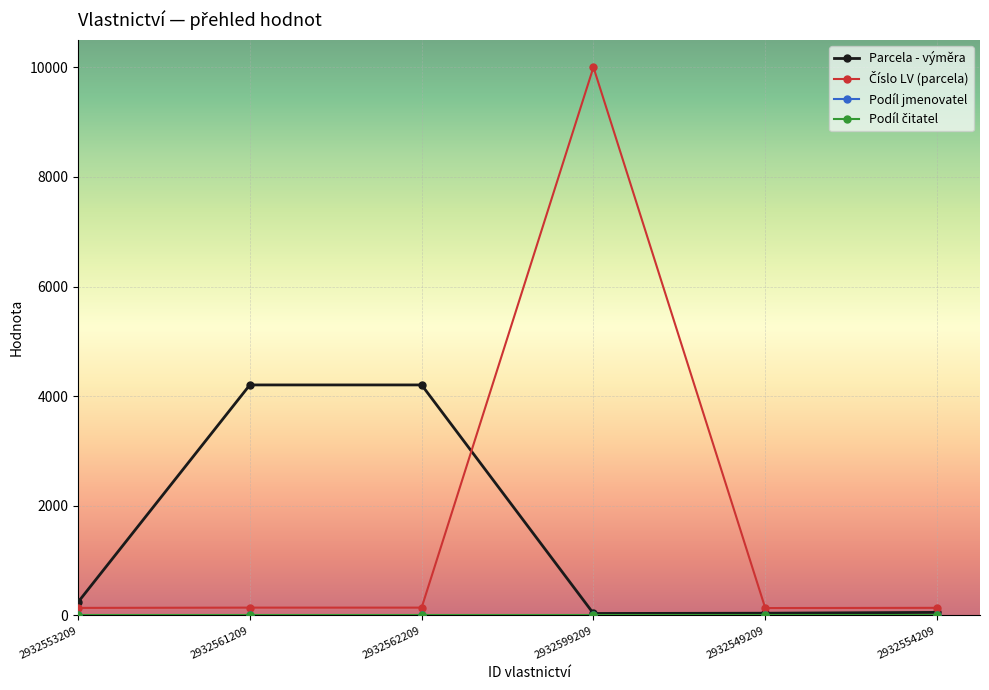

What is the highest value of the Parcela - výměra series?

4205